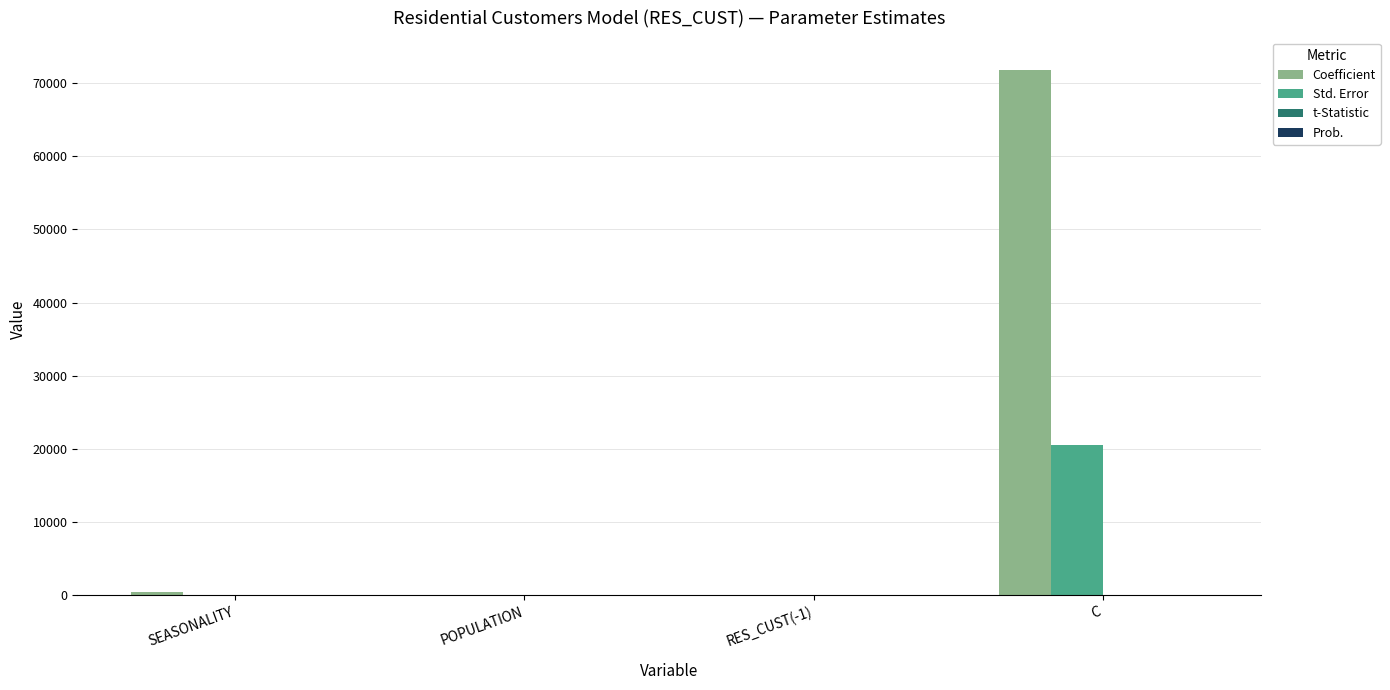

Are the bars horizontal?

No